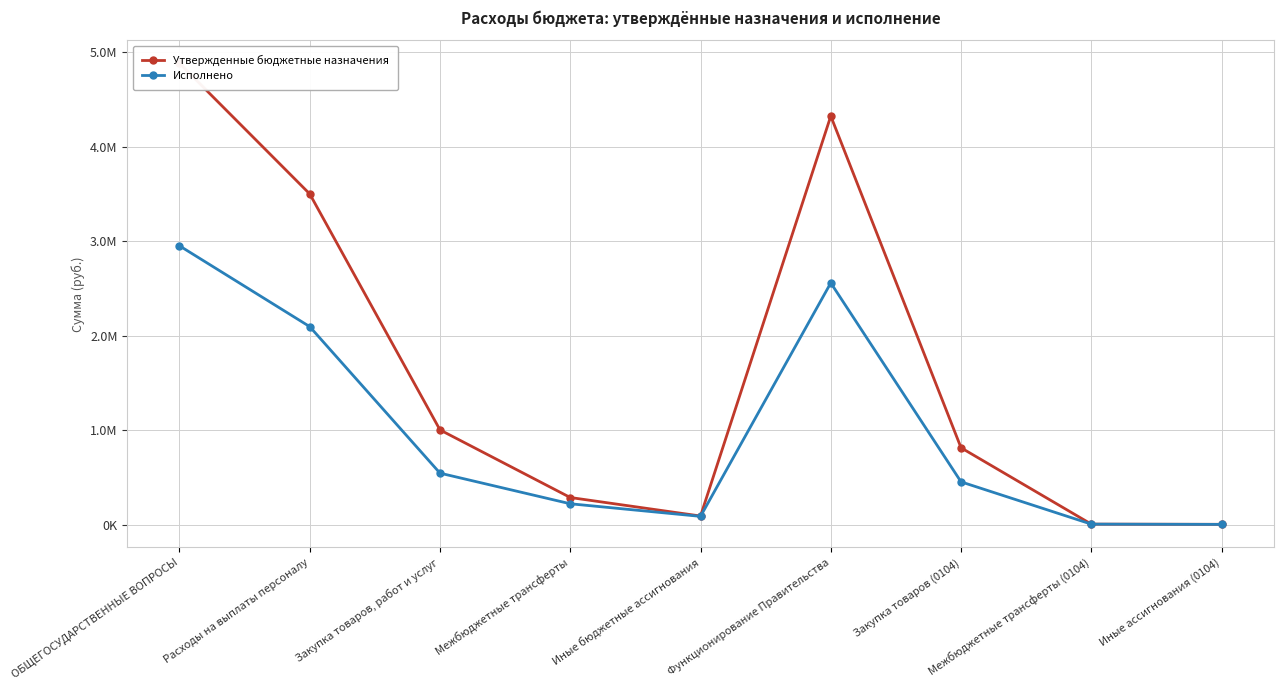

List the labels in order of Исполнено value, smallest first.

Иные ассигнования (0104), Межбюджетные трансферты (0104), Иные бюджетные ассигнования, Межбюджетные трансферты, Закупка товаров (0104), Закупка товаров, работ и услуг, Расходы на выплаты персоналу, Функционирование Правительства, ОБЩЕГОСУДАРСТВЕННЫЕ ВОПРОСЫ